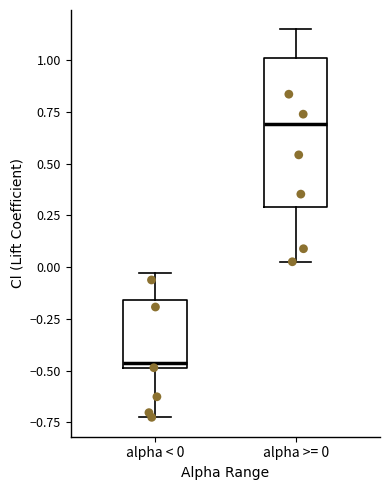

Which box's median line is the lowest?

alpha < 0